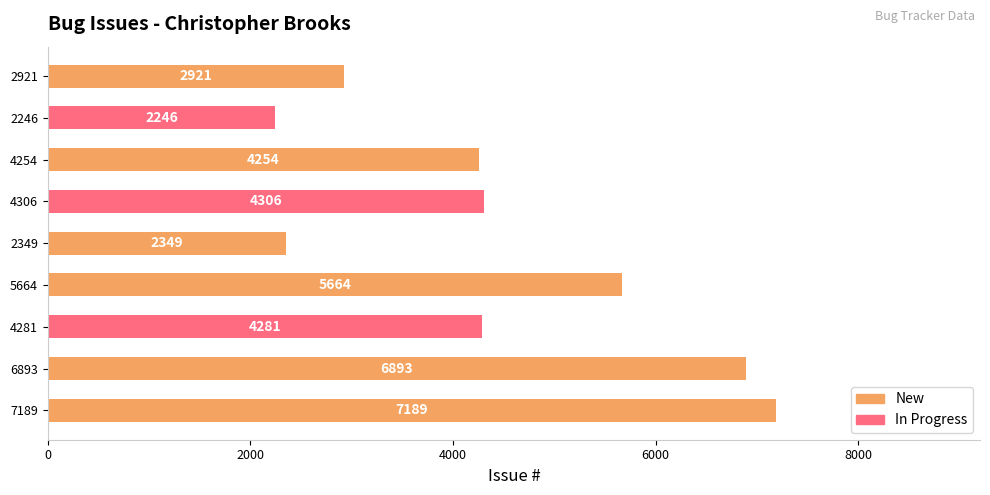

What is the sum of all values?

40103